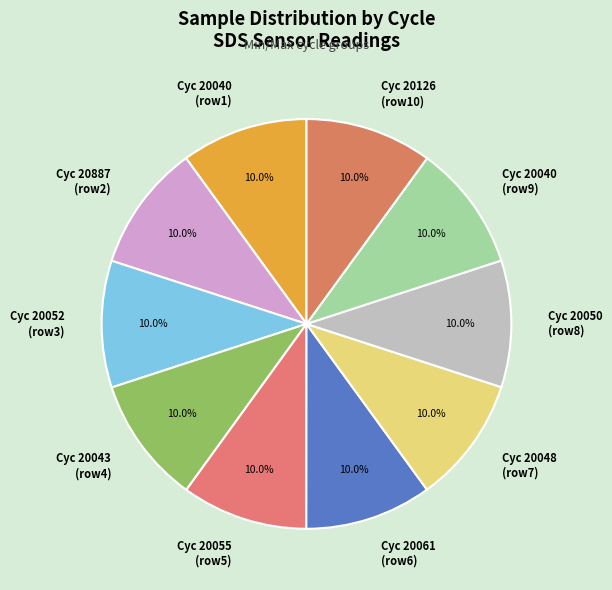

What portion of the pie excludes Cyc 20055 (row5)?

90.0%